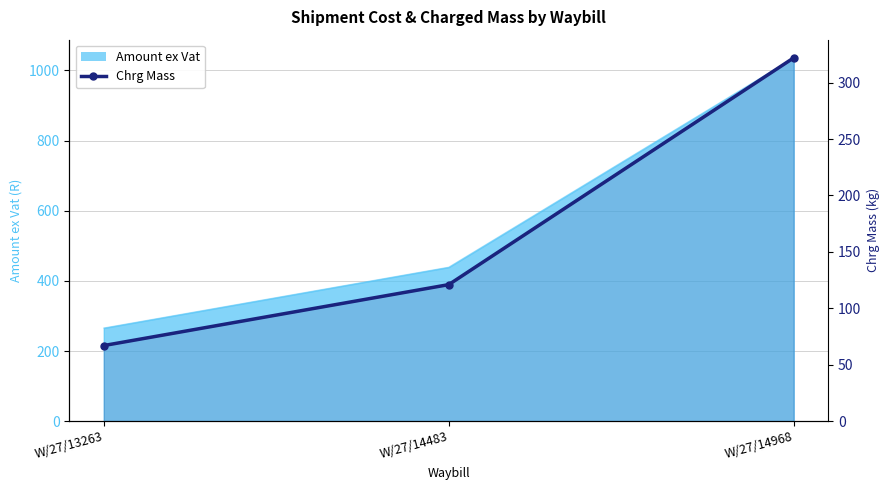

Reading left to right, transcribe all the data shown in this chart.

W/27/13263=67	W/27/14483=121	W/27/14968=322